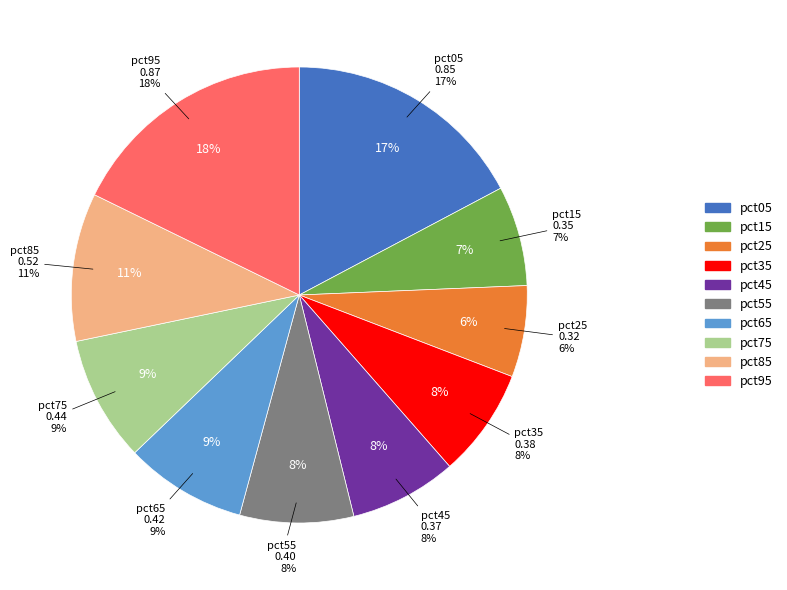

Does pct65 account for over 50% of the chart?

No